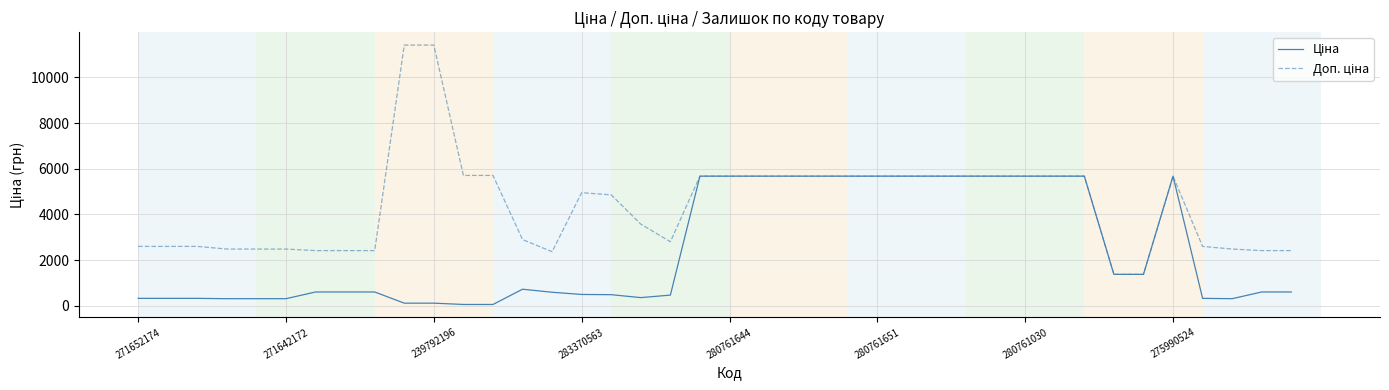

What is the greatest value displayed?

11410.0